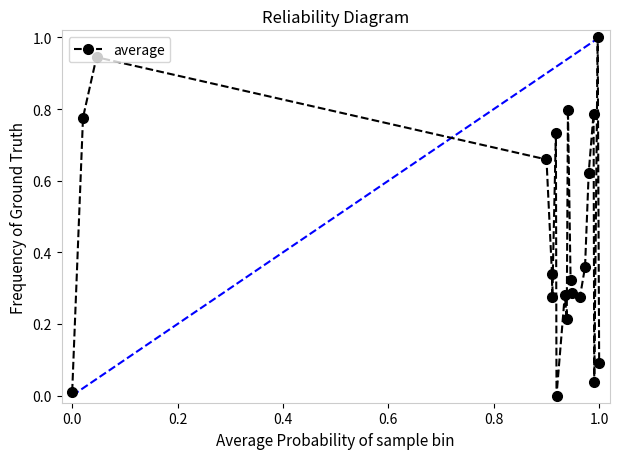

How many interior local peaks (higher than both neighbors) does the data have?

6